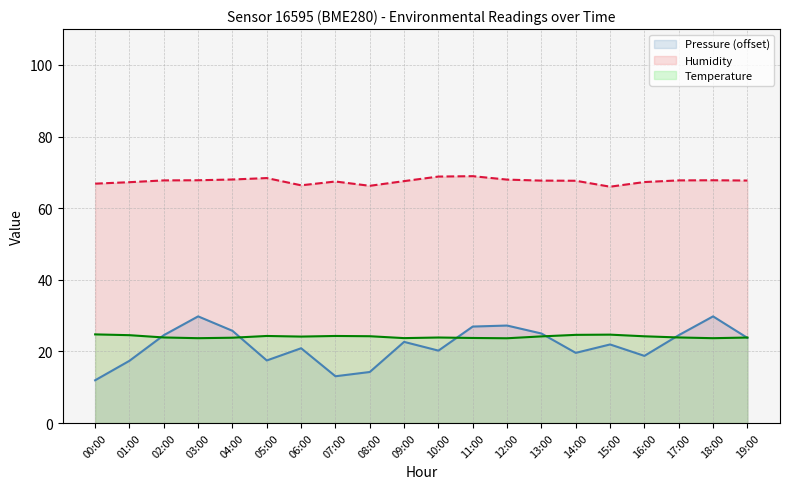

Which series changed the most between 01:00 and 07:00?

Pressure (offset)